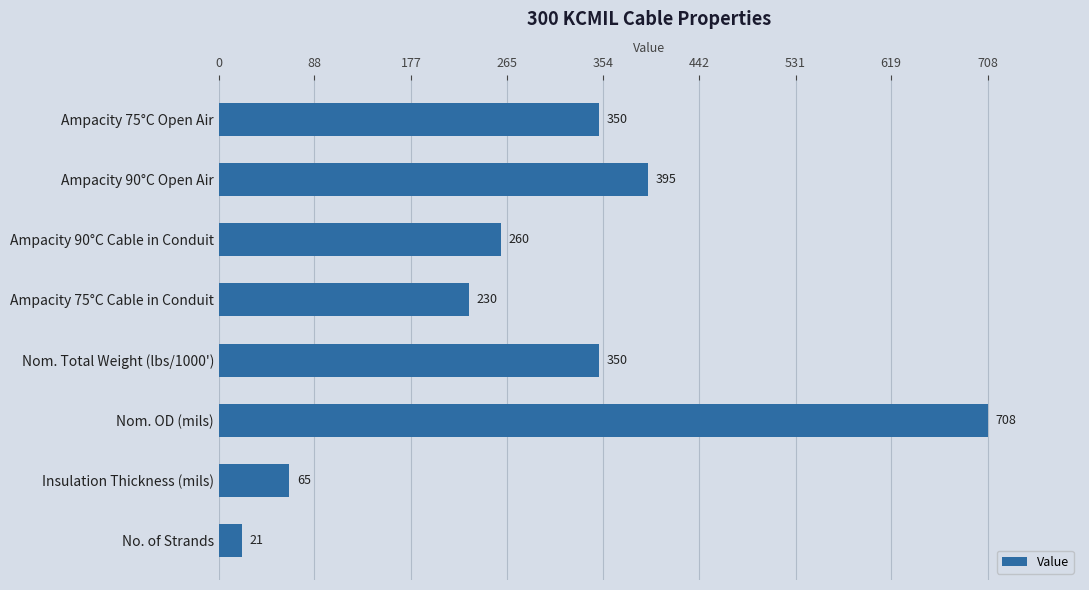

How many values are below 350?

4